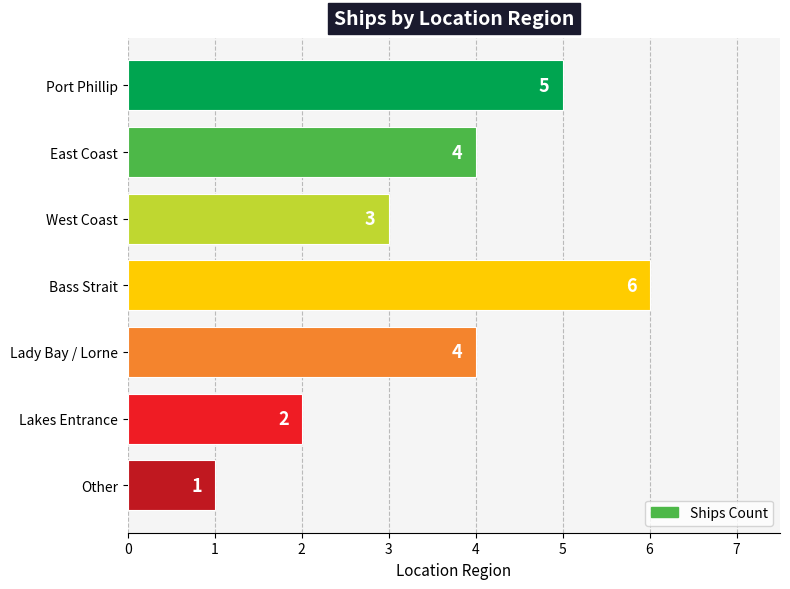

How many data points are less than 4?

3